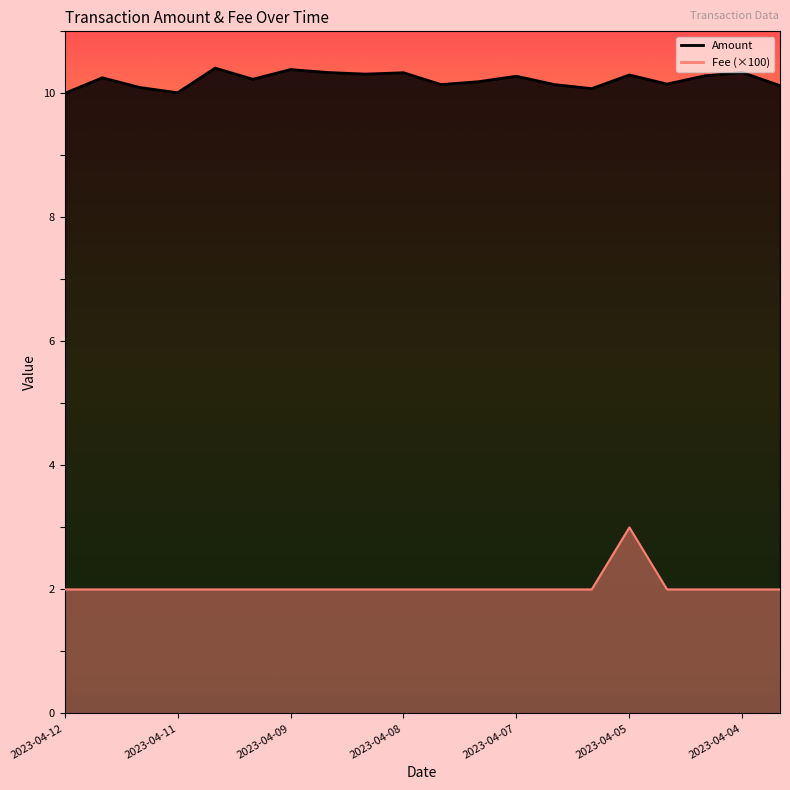

What are all the series names shown in the legend?

Amount, Fee